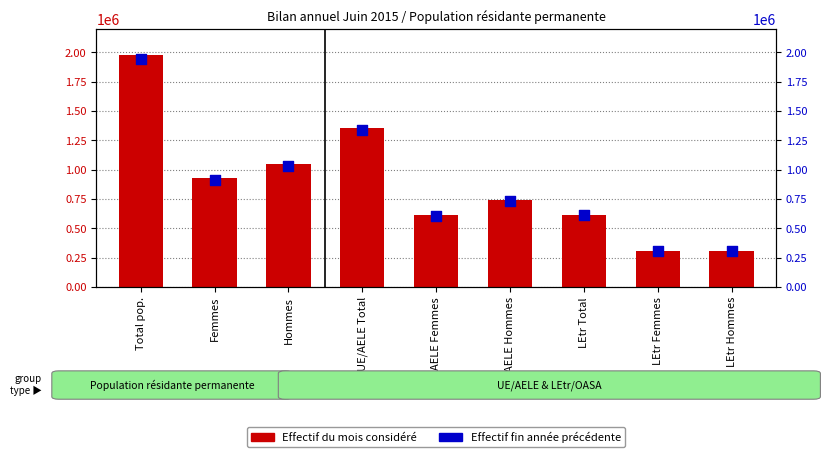

Is the value of Effectif du mois considéré at Total pop. greater than the value of Effectif fin année précédente at LEtr Total?

Yes